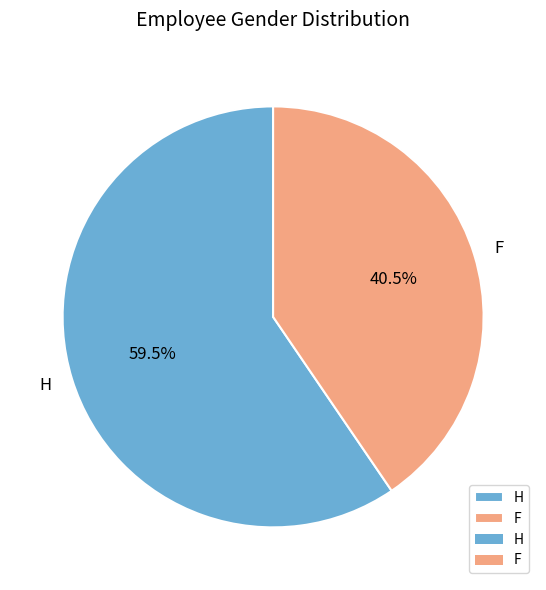

To the nearest percent, what is the average slice percentage?

50%